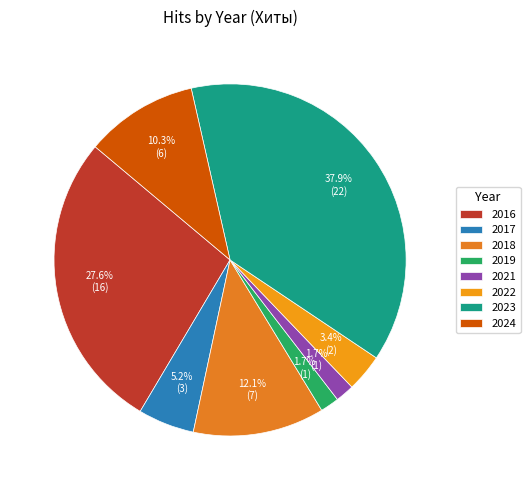

Rank the categories by value from lowest to highest.

2019, 2021, 2022, 2017, 2024, 2018, 2016, 2023